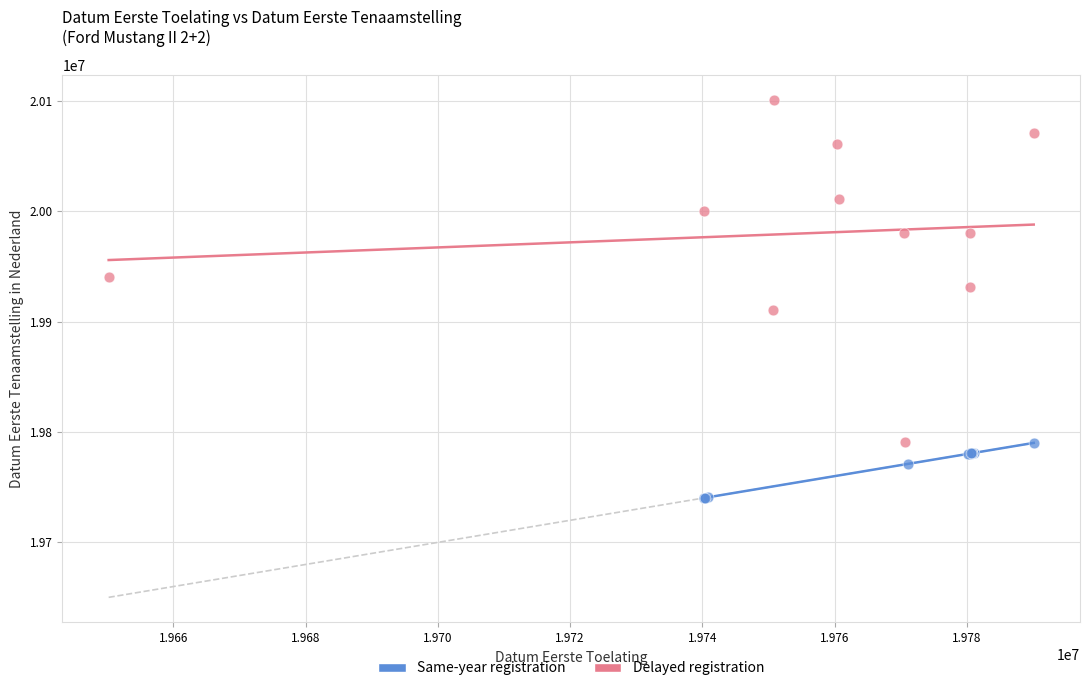

Which series contains the highest Y value?

Delayed registration